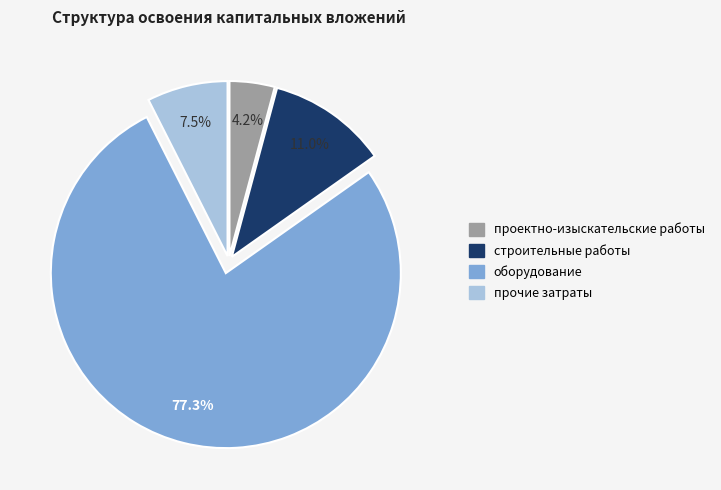

What percentage is NOT represented by прочие затраты?

92.5%